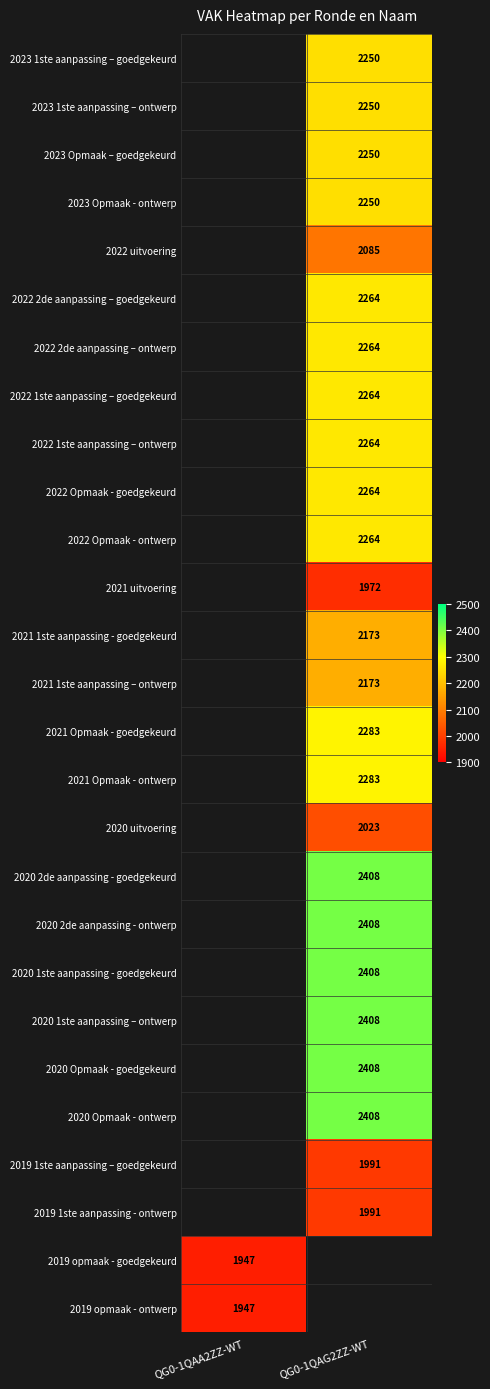

True or false: 2019 opmaak - ontwerp has a value of 2764.0 at QG0-1QAA2ZZ-WT.

False